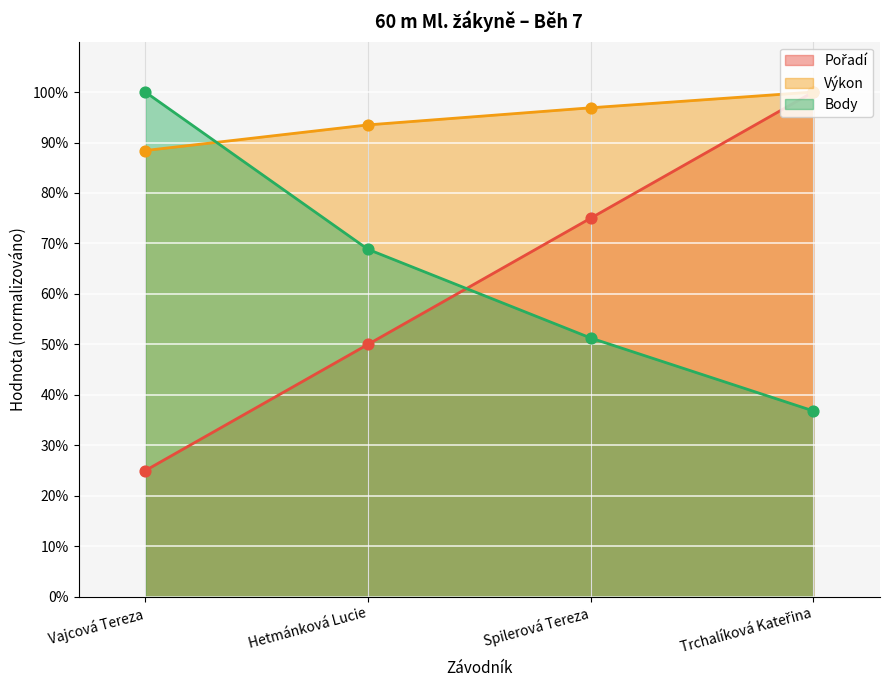

Which series has the largest total across all categories?

Výkon